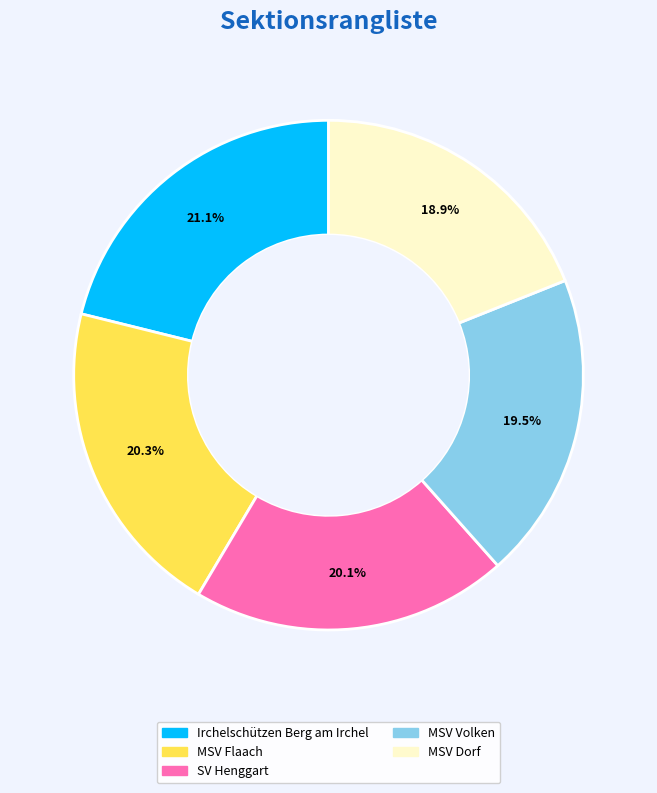

Is there a majority slice in this chart?

No